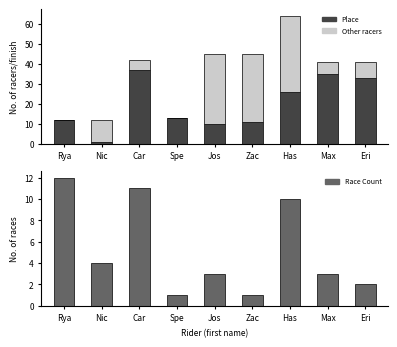

What is the difference between the Place values at Jos and Max?

25